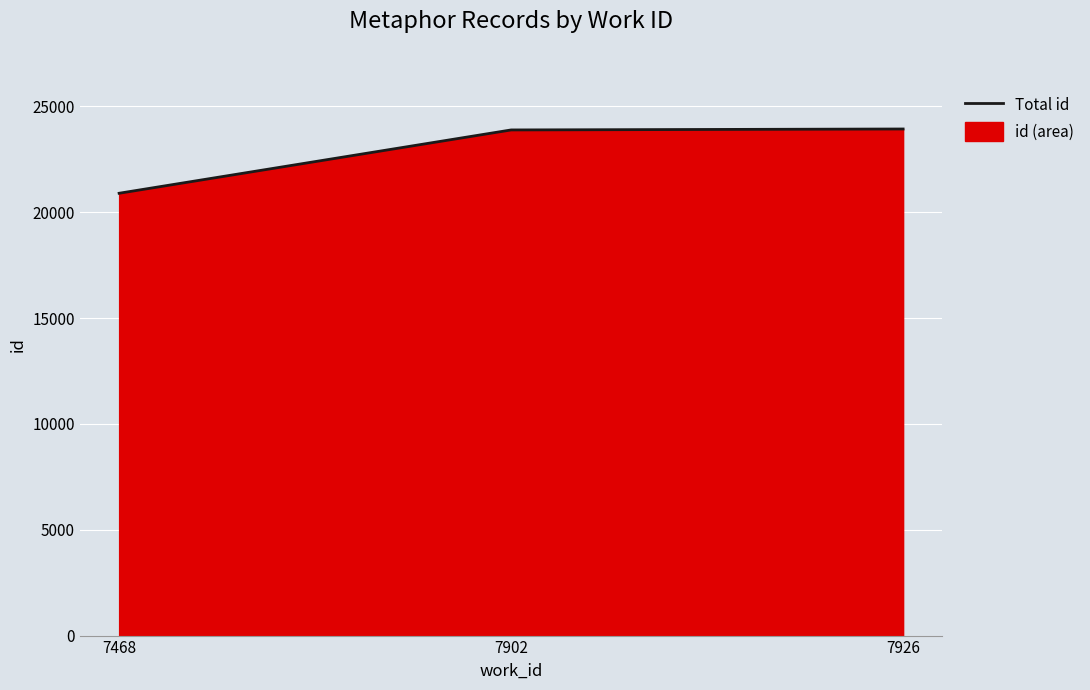

How many values are below 23884?

1